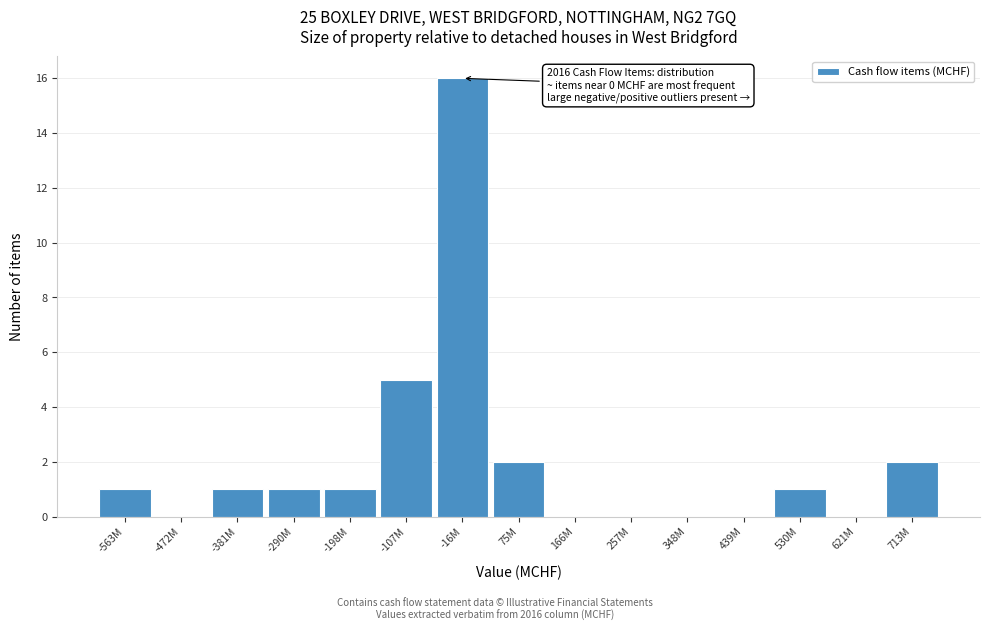

Reading left to right, transcribe all the data shown in this chart.

-563M=1	-472M=0	-381M=1	-290M=1	-198M=1	-107M=5	-16M=16	75M=2	166M=0	257M=0	348M=0	439M=0	530M=1	621M=0	713M=2